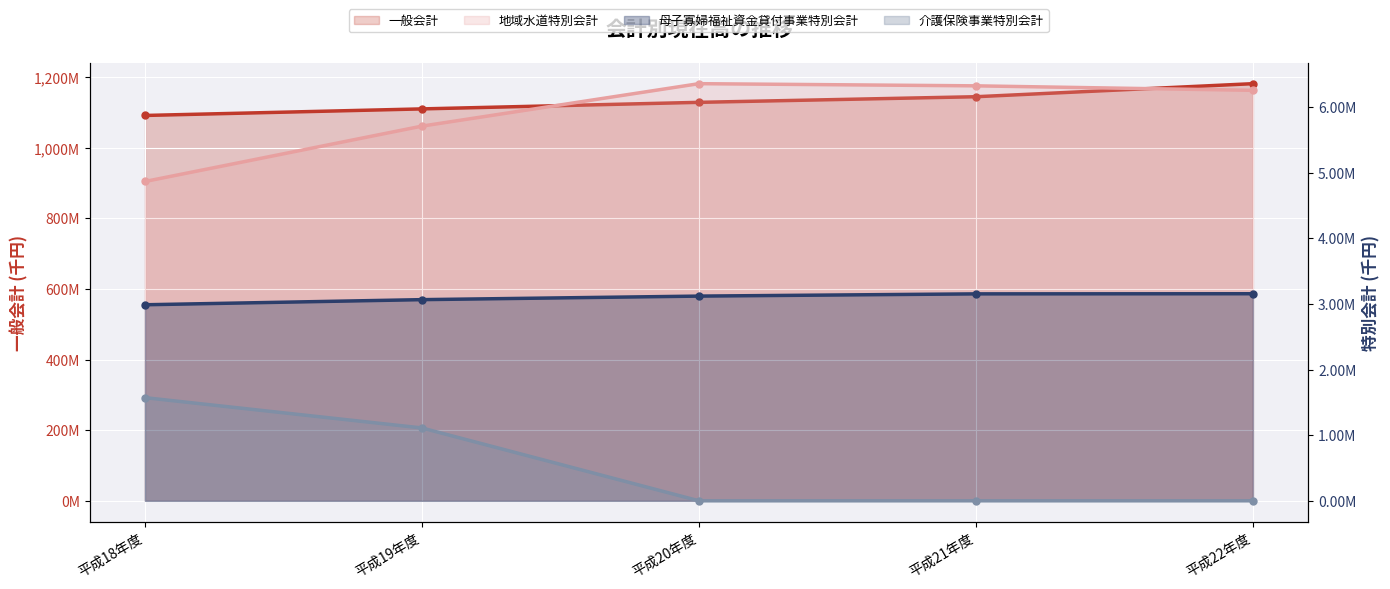

Reading left to right, transcribe all the data shown in this chart.

一般会計: 1091344043	1109933092	1128503757	1144410242	1181386805
地域水道特別会計: 4865727	5709577	6356410	6323301	6254907
母子寡婦福祉資金貸付事業特別会計: 2987248	3065248	3119248	3153248	3155248
介護保険事業特別会計: 1571735	1109948	0	0	0